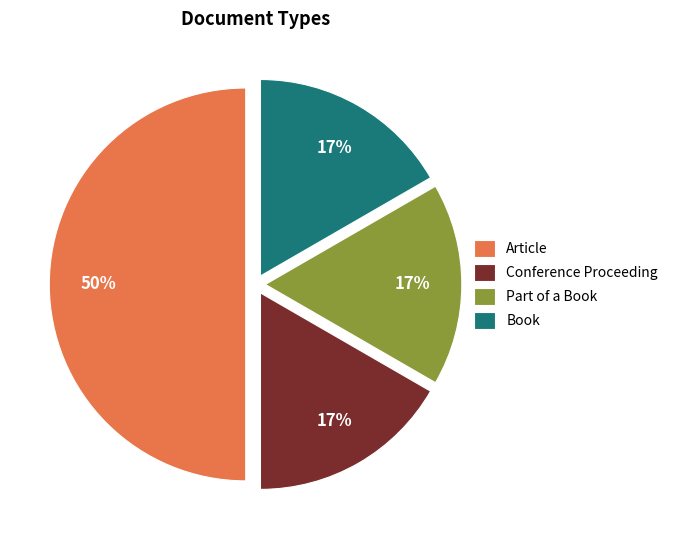

To the nearest percent, what portion does Article represent?

50%